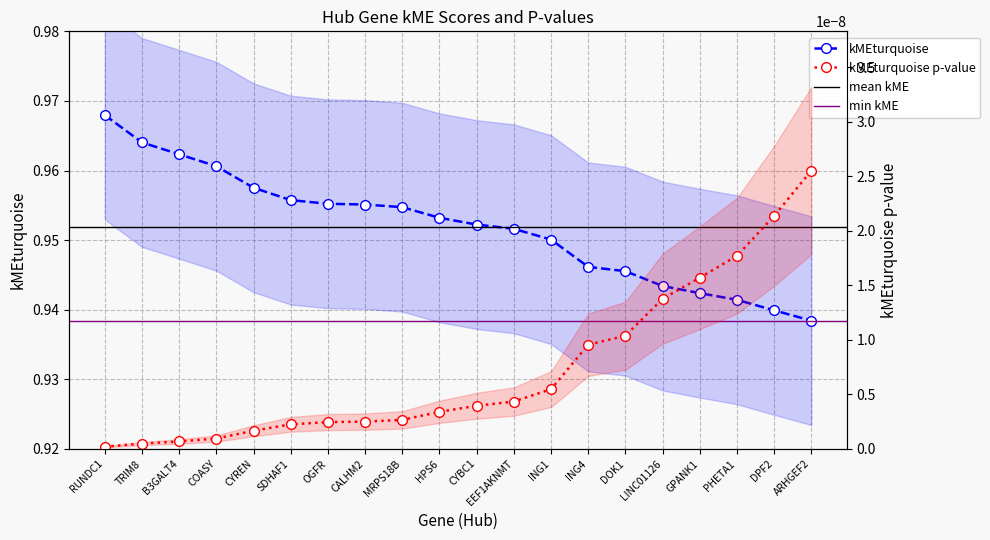

The chart shows a value of 1.0 at EEF1AKNMT. True or false?

True